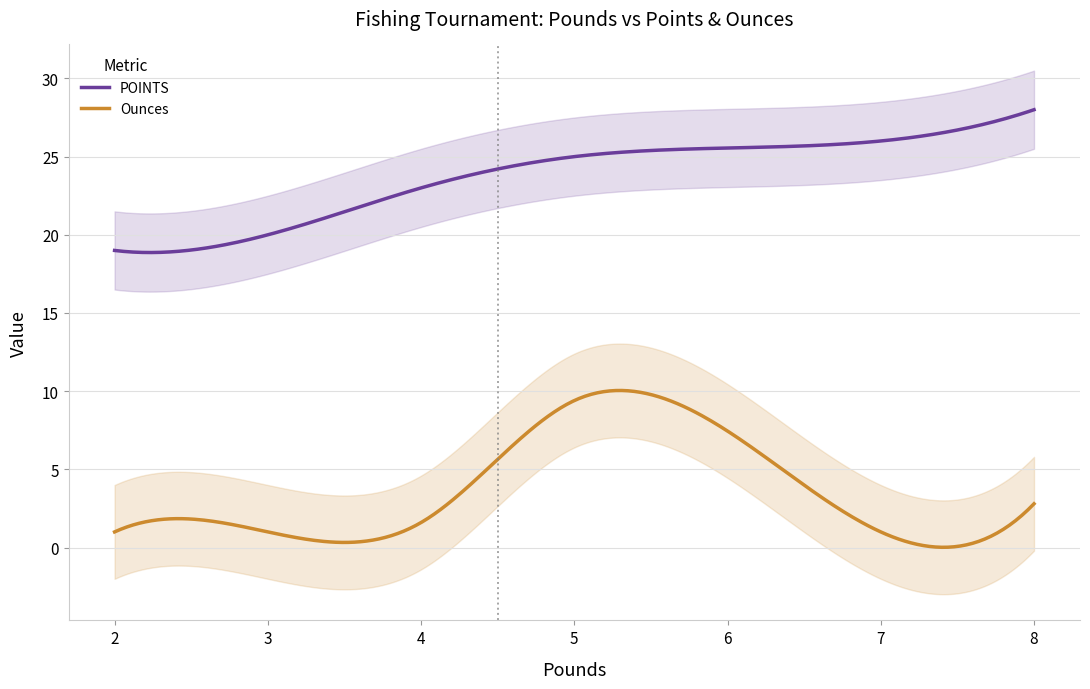

Rank the series by their maximum value, from highest to lowest.

POINTS, Ounces